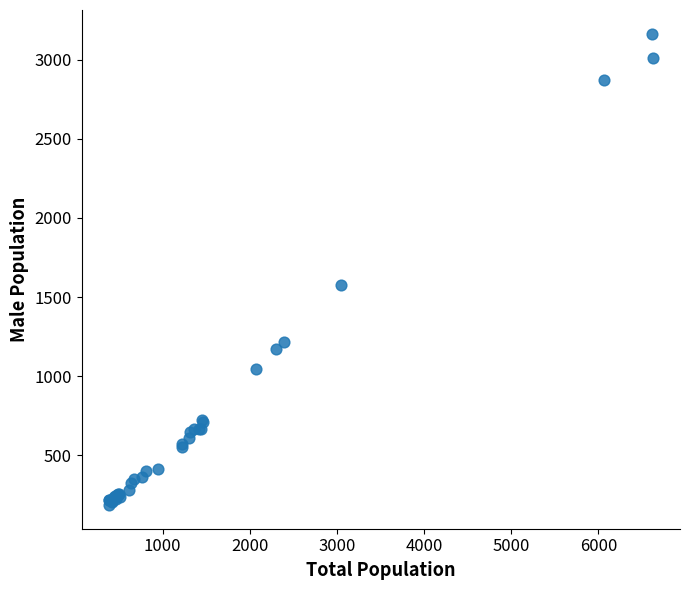

What Y value in the scatter plot is closest to 1675?

1575